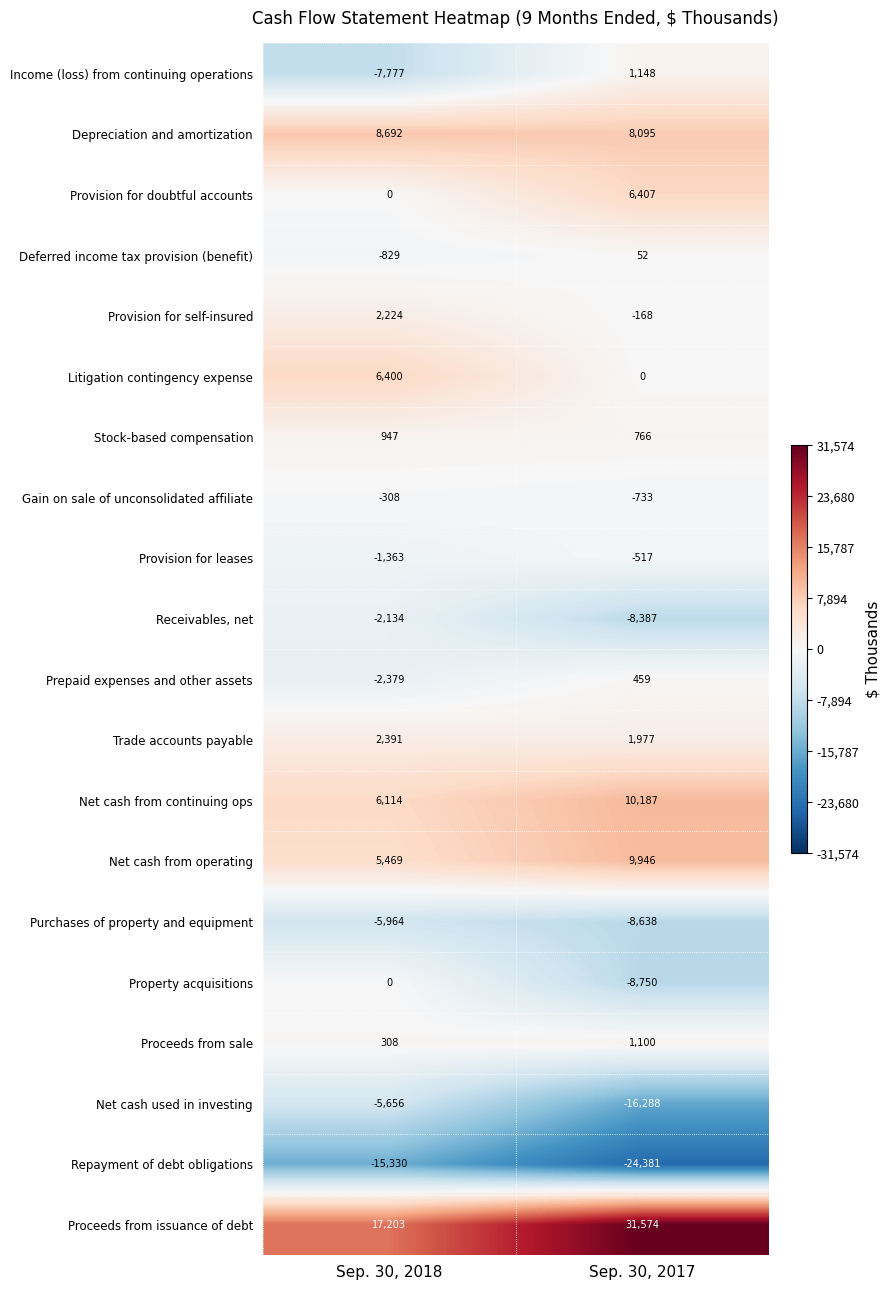

Which series has the largest total across all categories?

Proceeds from issuance of debt